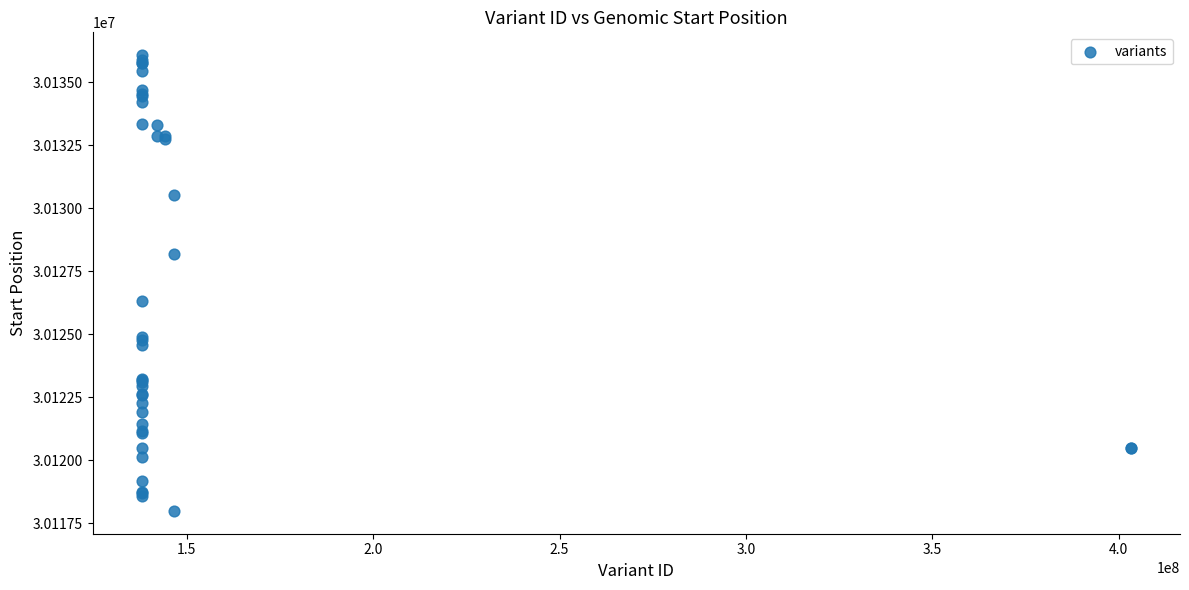

What Y value in the scatter plot is closest to 30127032?

30126335